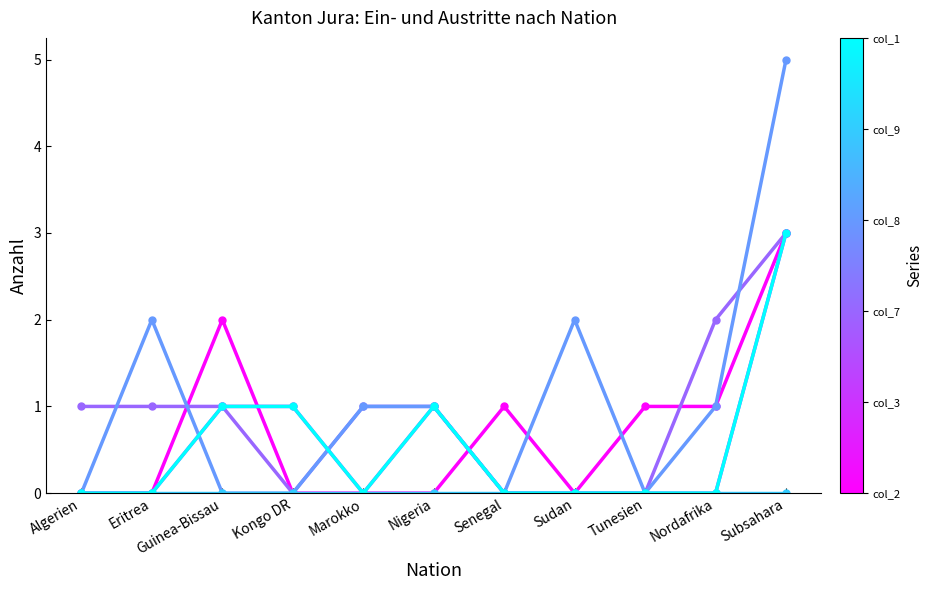

Reading left to right, transcribe all the data shown in this chart.

col_2 (Papiere beschafft): 0	0	2	0	0	0	1	0	1	1	3
col_3 (Papiere nicht beschafft): 0	0	1	1	0	1	0	0	0	0	3
col_7 (Eintritte Ausreise-org): 1	1	1	0	1	1	0	0	0	2	3
col_8 (Beendigungen Ausreise-org): 0	2	0	0	1	1	0	2	0	1	5
col_9 (Eintritte PB 2): 0	0	0	0	0	0	0	0	0	0	0
col_1 (Total): 0	0	1	1	0	1	0	0	0	0	3